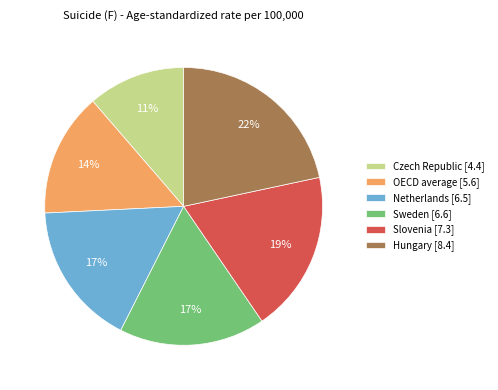

Is it true that Sweden is 17% of the pie?

True